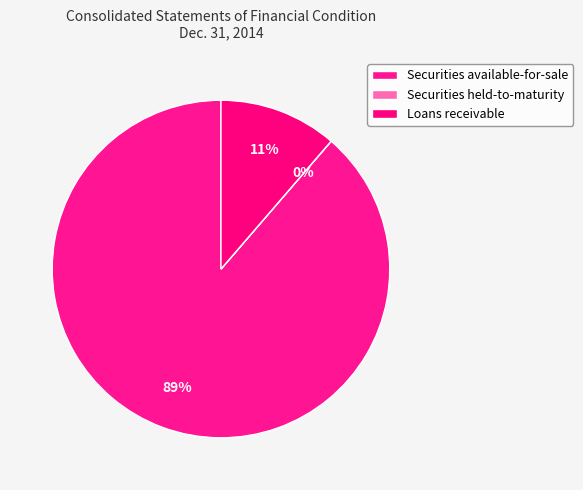

To the nearest percent, what is the average slice percentage?

33%